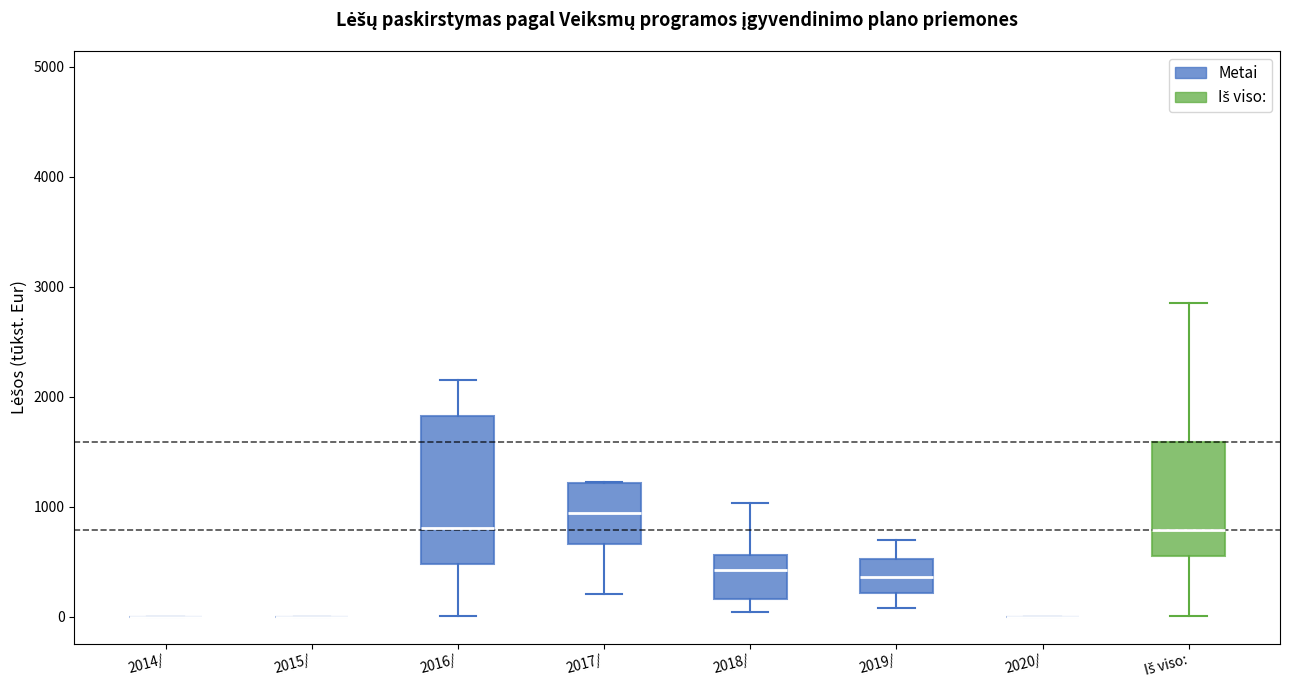

Reading left to right, read every box against the y-axis: the position of its median line, the range the box covers, and the ends of its whiskers. The values are not printed on the chart, so give them approximately, as read against the axis.

2014/: box collapsed to a line at 0, whiskers 0 to 0
2015/: box collapsed to a line at 0, whiskers 0 to 0
2016/: median 800, box 500 to 1800, whiskers 0 to 2100
2017/: median 900, box 700 to 1200, whiskers 200 to 1200
2018/: median 400, box 200 to 600, whiskers 0 to 1000
2019/: median 400, box 200 to 500, whiskers 100 to 700
2020/: box collapsed to a line at 0, whiskers 0 to 0
Iš viso:: median 800, box 600 to 1600, whiskers 0 to 2800